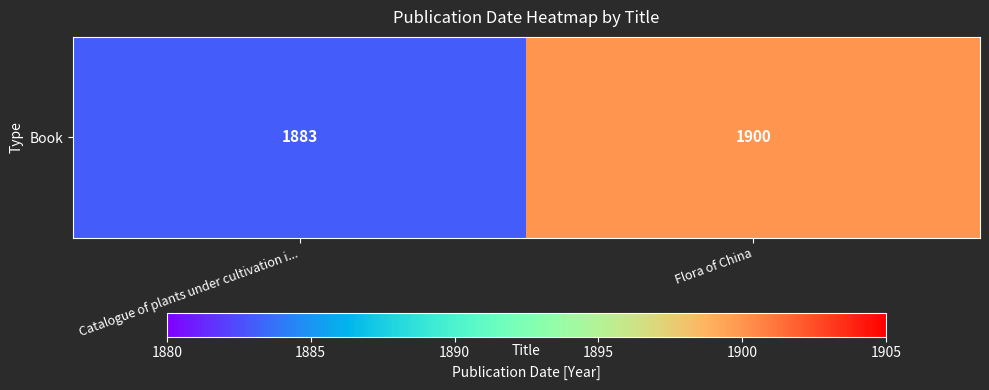

List the labels in order of value, largest first.

Flora of China, Catalogue of plants under cultivation i...